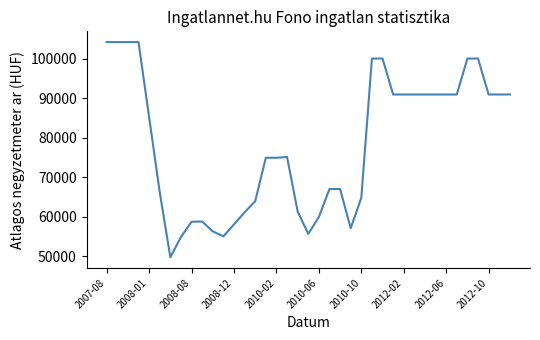

What is the maximum value shown in the chart?

104166